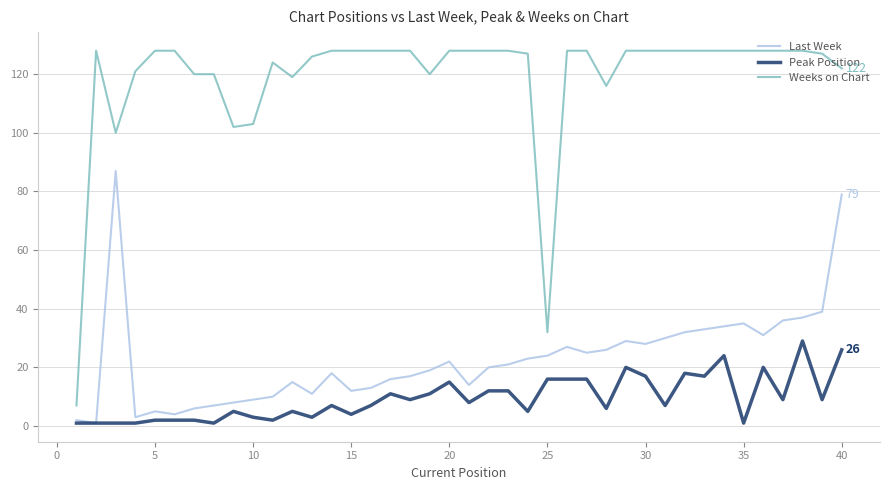

True or false: Last Week and Weeks on Chart cross at least once.

False